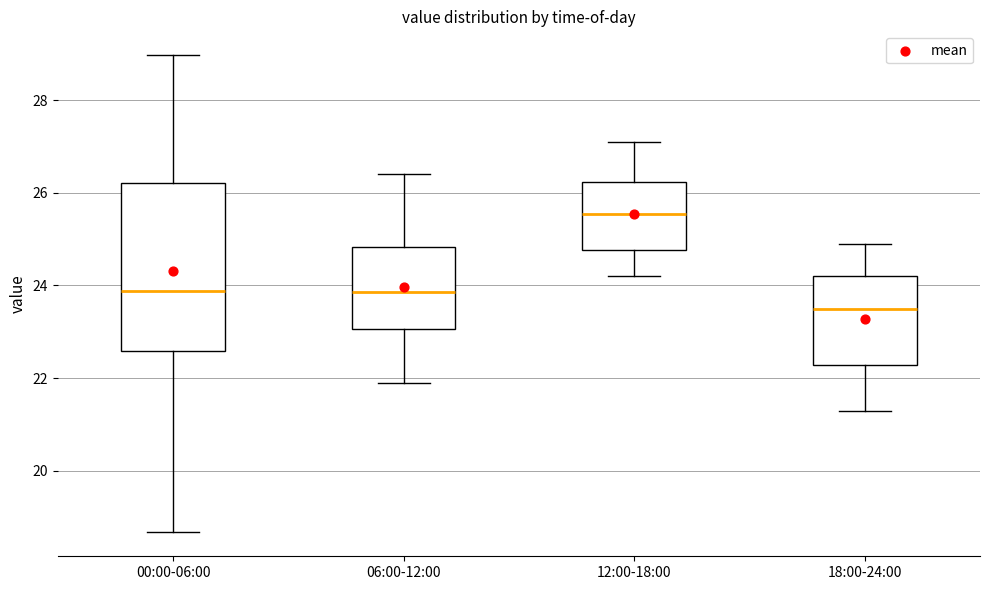

Which box is the tallest, from its lower edge to its upper edge?

00:00-06:00